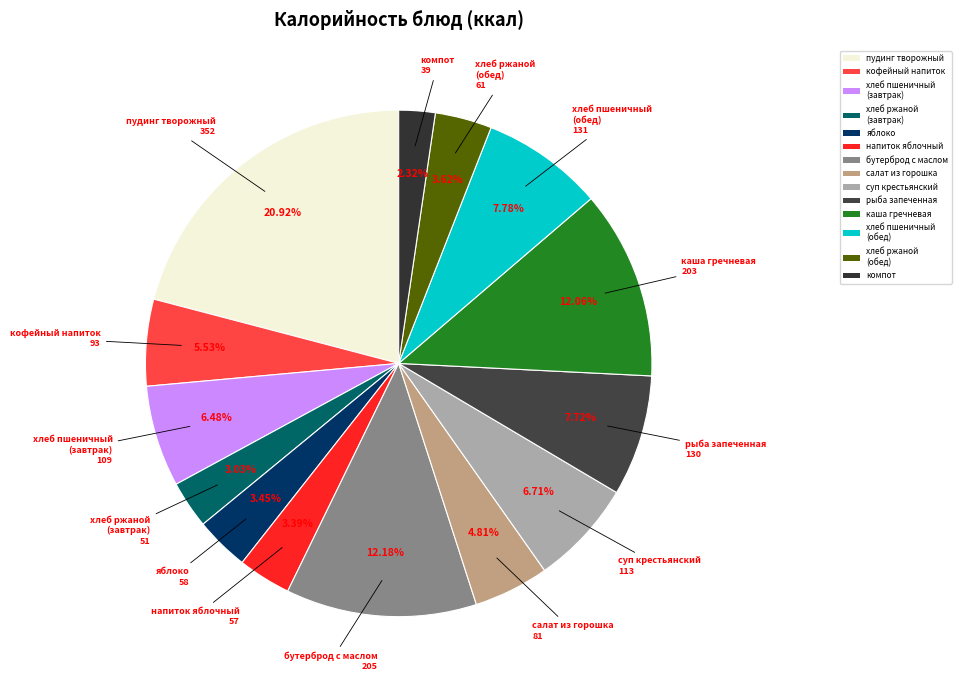

Do кофейный напиток and хлеб ржаной (обед) together represent more than half of the pie?

No